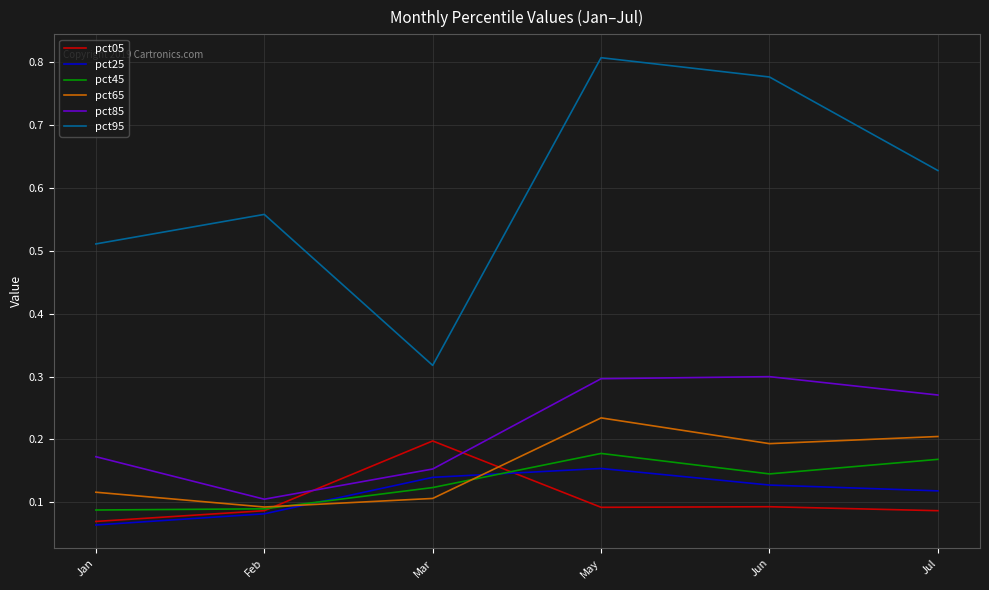

What position from the right is Jan?

6